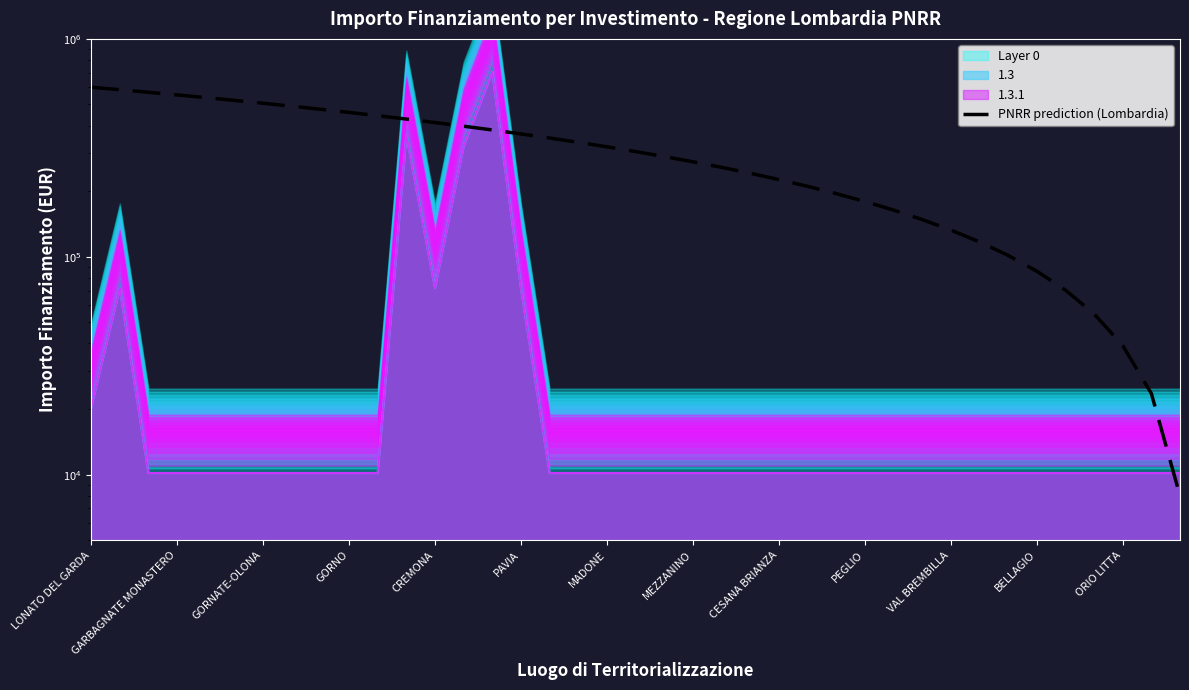

Between 22 and BELLAGIO, which is larger?

BELLAGIO